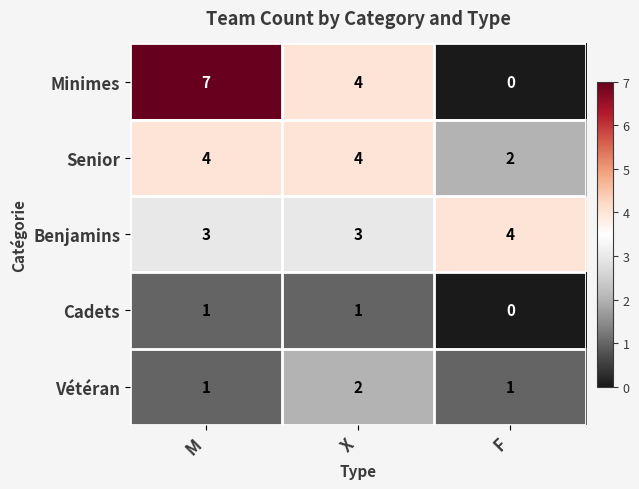

How many Cadets values are between 0 and 1?

3